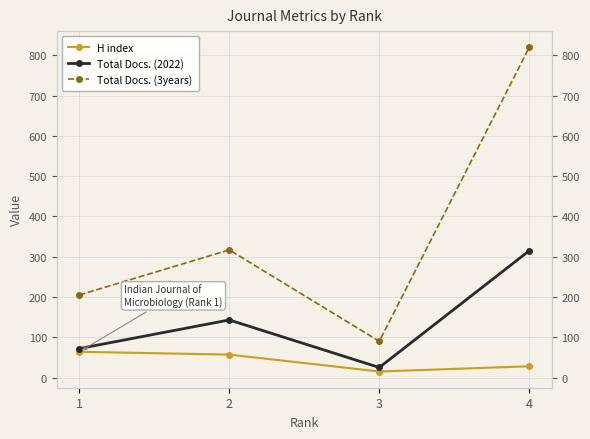

Reading left to right, transcribe all the data shown in this chart.

H index: 64	57	15	28
Total Docs. (2022): 72	143	25	315
Total Docs. (3years): 205	317	90	820